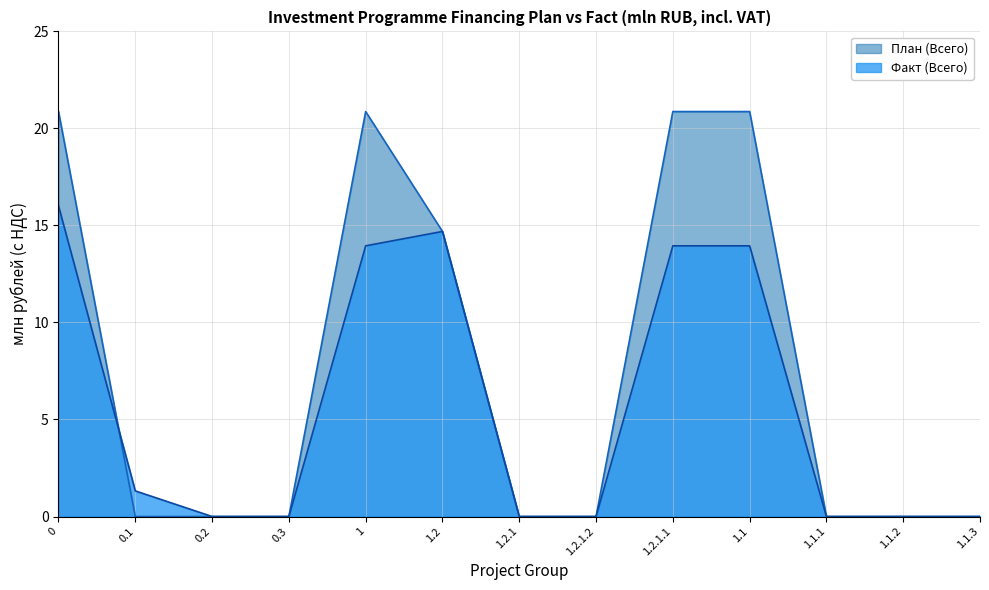

Is the value of План (Всего) at 1.2.1.2 greater than the value of Факт (Всего) at 0?

No